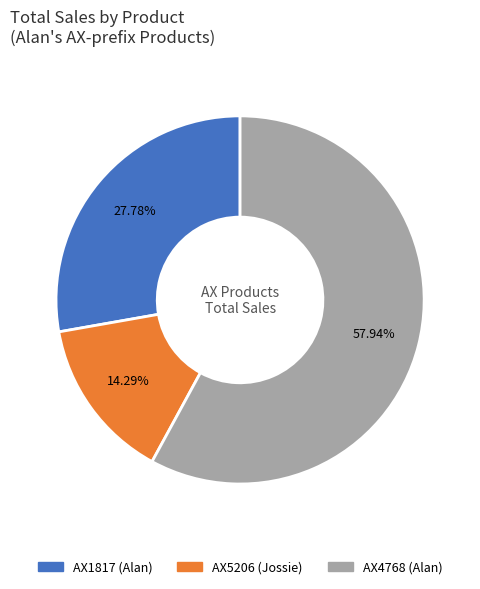

True or false: AX4768 (Alan) accounts for 65% of the total.

False